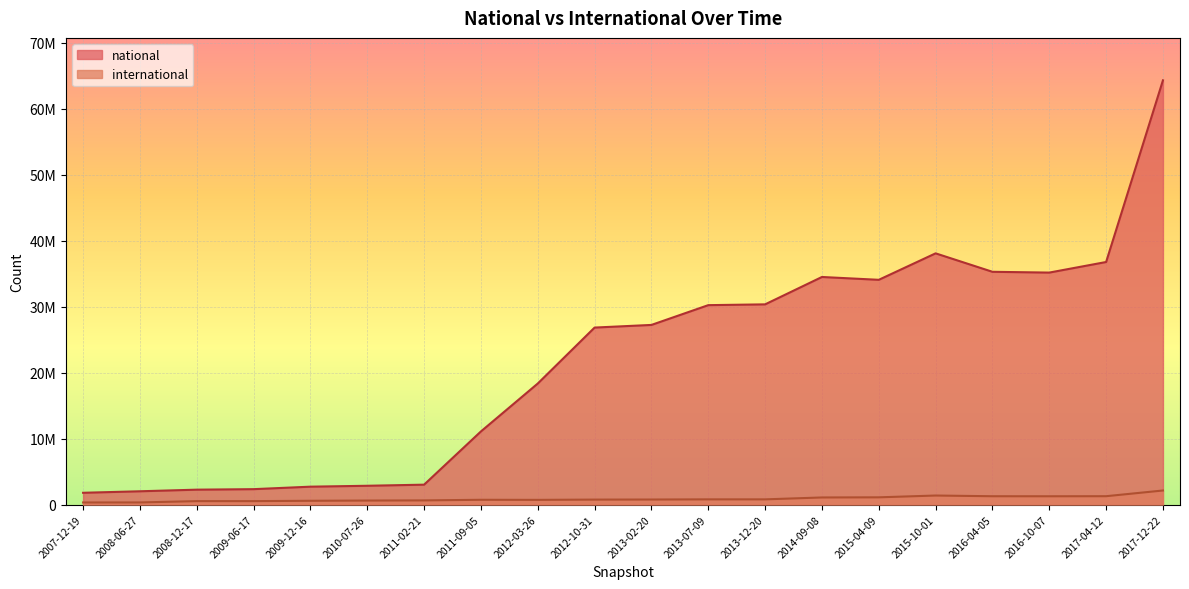

What is the difference between the highest and lowest values at 2015-04-09?

32950733